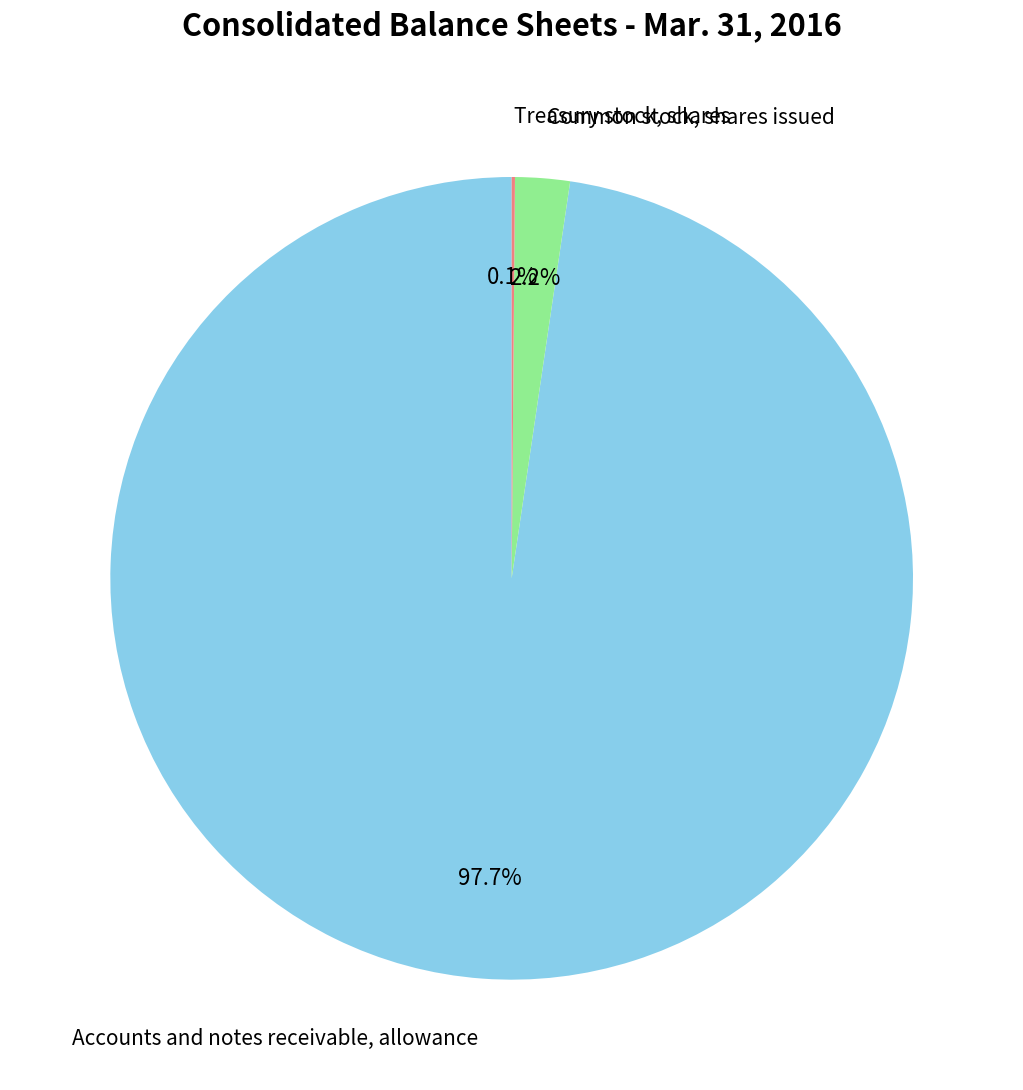

Which slice is the largest?

Accounts and notes receivable, allowance